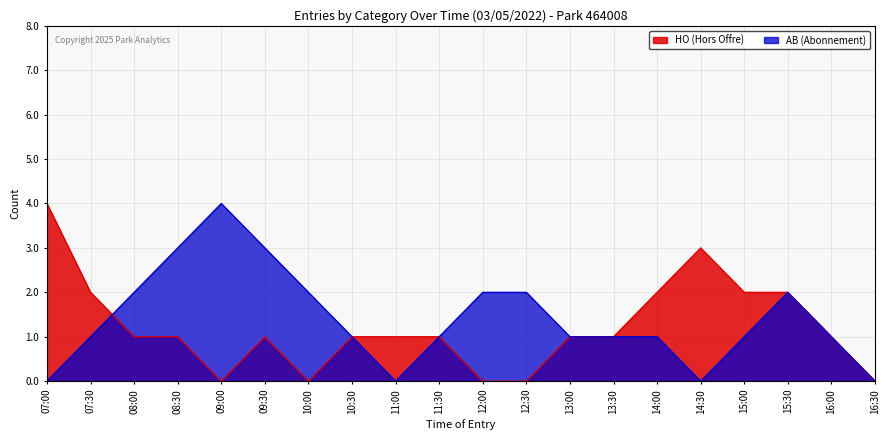

Reading right to left, what are all the values shown in this chart?

HO: 16:30=0	16:00=1	15:30=2	15:00=2	14:30=3	14:00=2	13:30=1	13:00=1	12:30=0	12:00=0	11:30=1	11:00=1	10:30=1	10:00=0	09:30=1	09:00=0	08:30=1	08:00=1	07:30=2	07:00=4
AB: 16:30=0	16:00=1	15:30=2	15:00=1	14:30=0	14:00=1	13:30=1	13:00=1	12:30=2	12:00=2	11:30=1	11:00=0	10:30=1	10:00=2	09:30=3	09:00=4	08:30=3	08:00=2	07:30=1	07:00=0